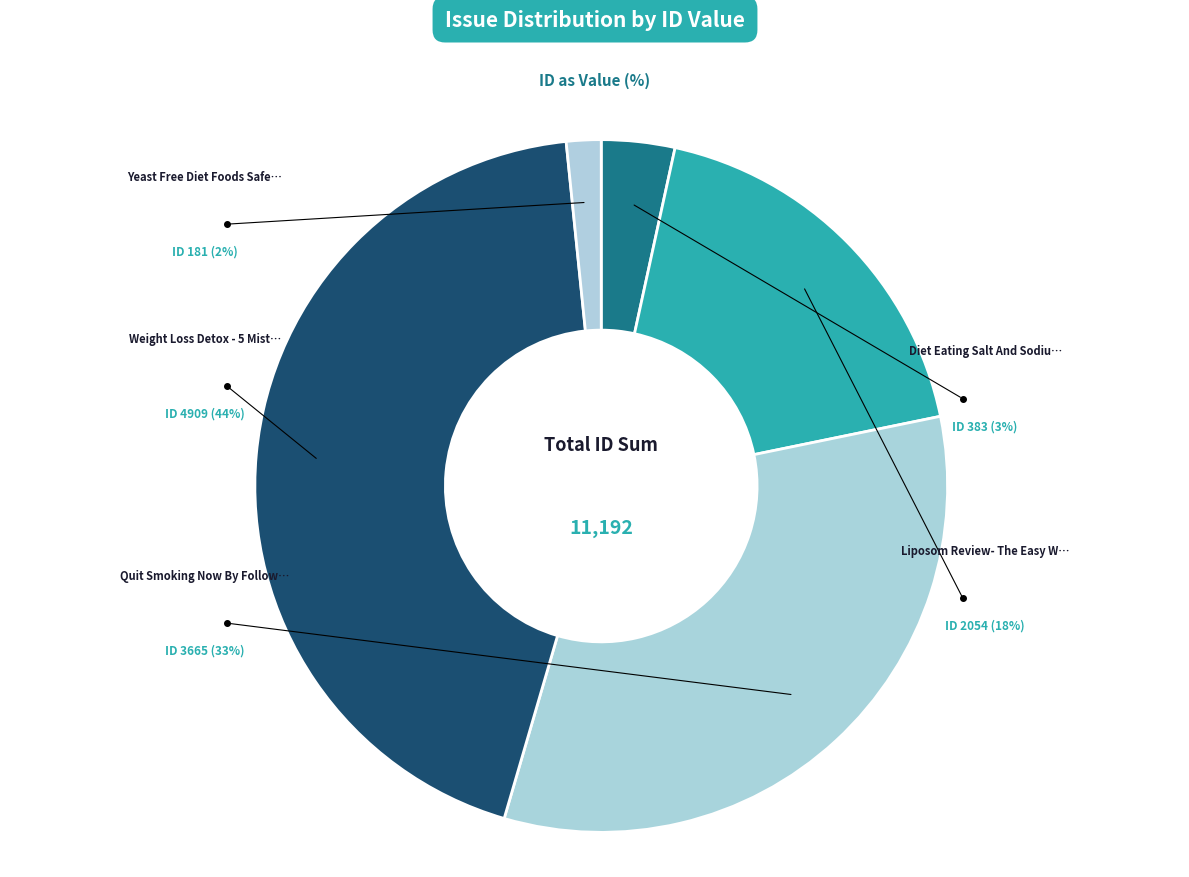

To the nearest percent, what is the difference between the largest and smallest slice percentages?

42%